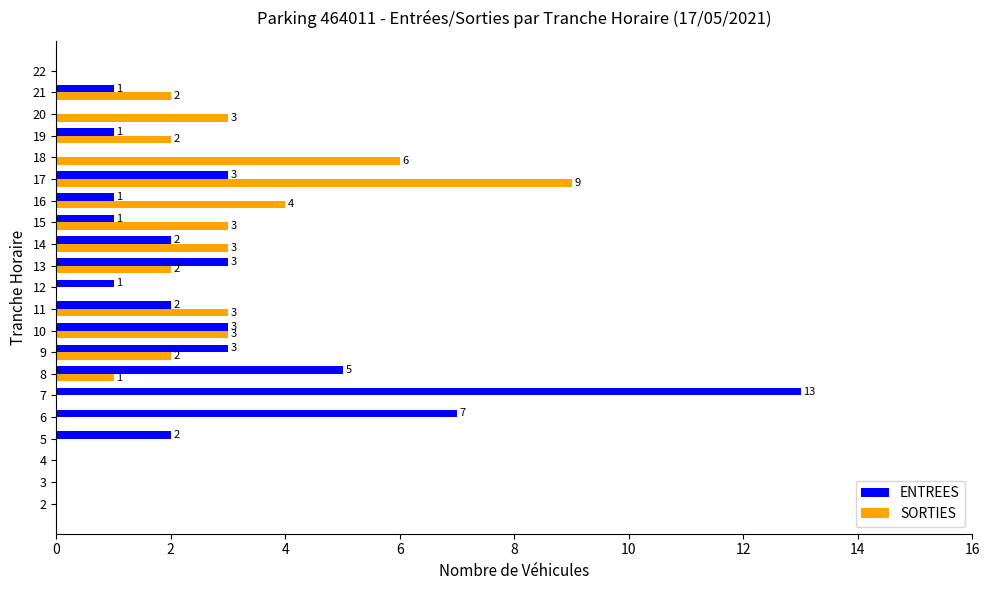

What is the highest value of the SORTIES series?

9